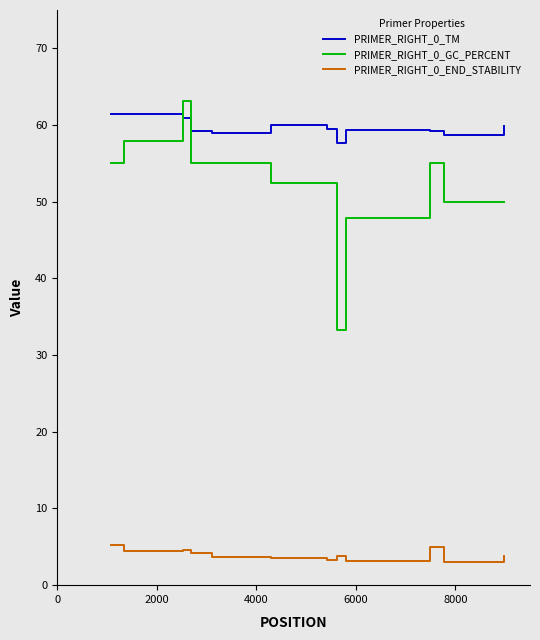

Which series has the largest total across all categories?

PRIMER_RIGHT_0_TM